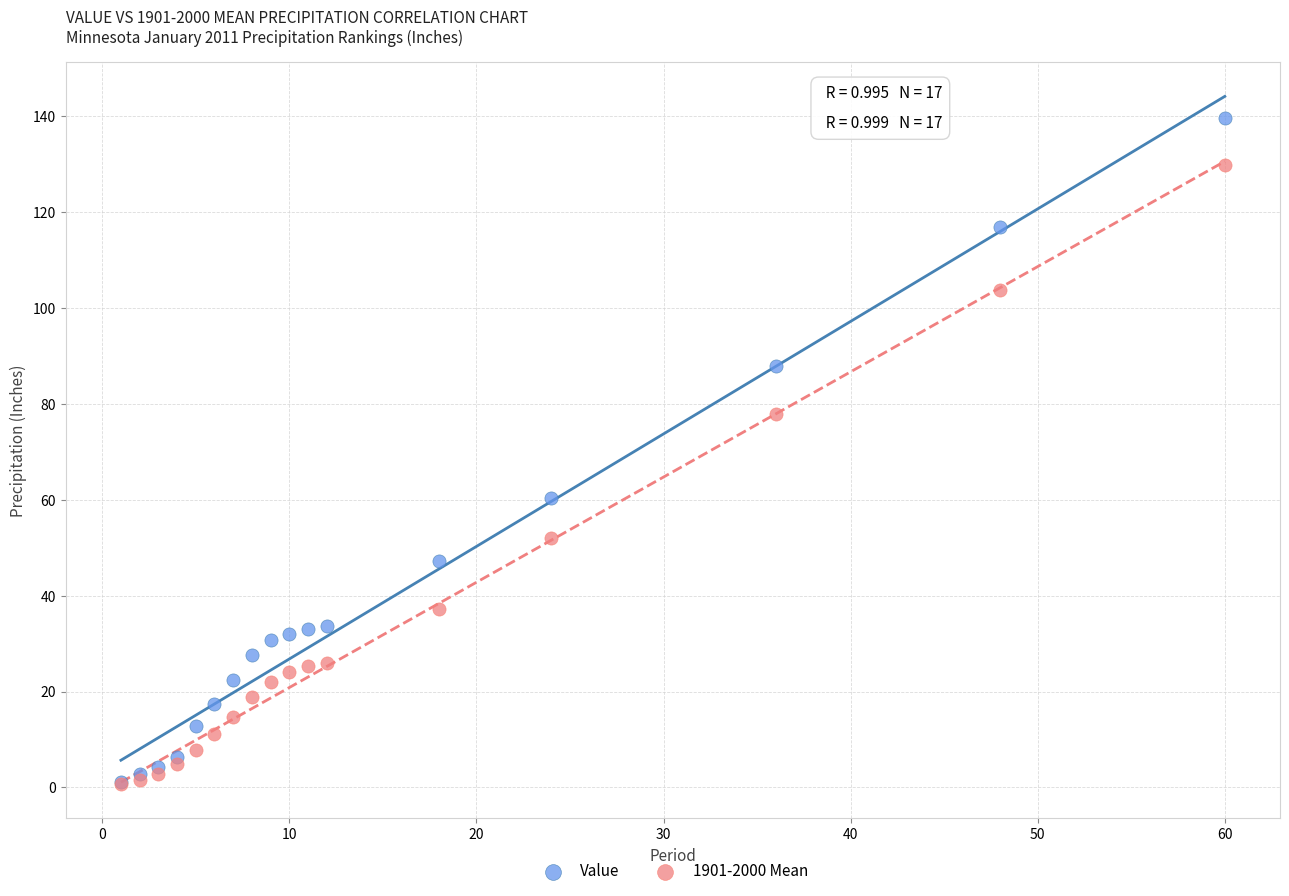

Which series reaches the maximum Y coordinate?

Value